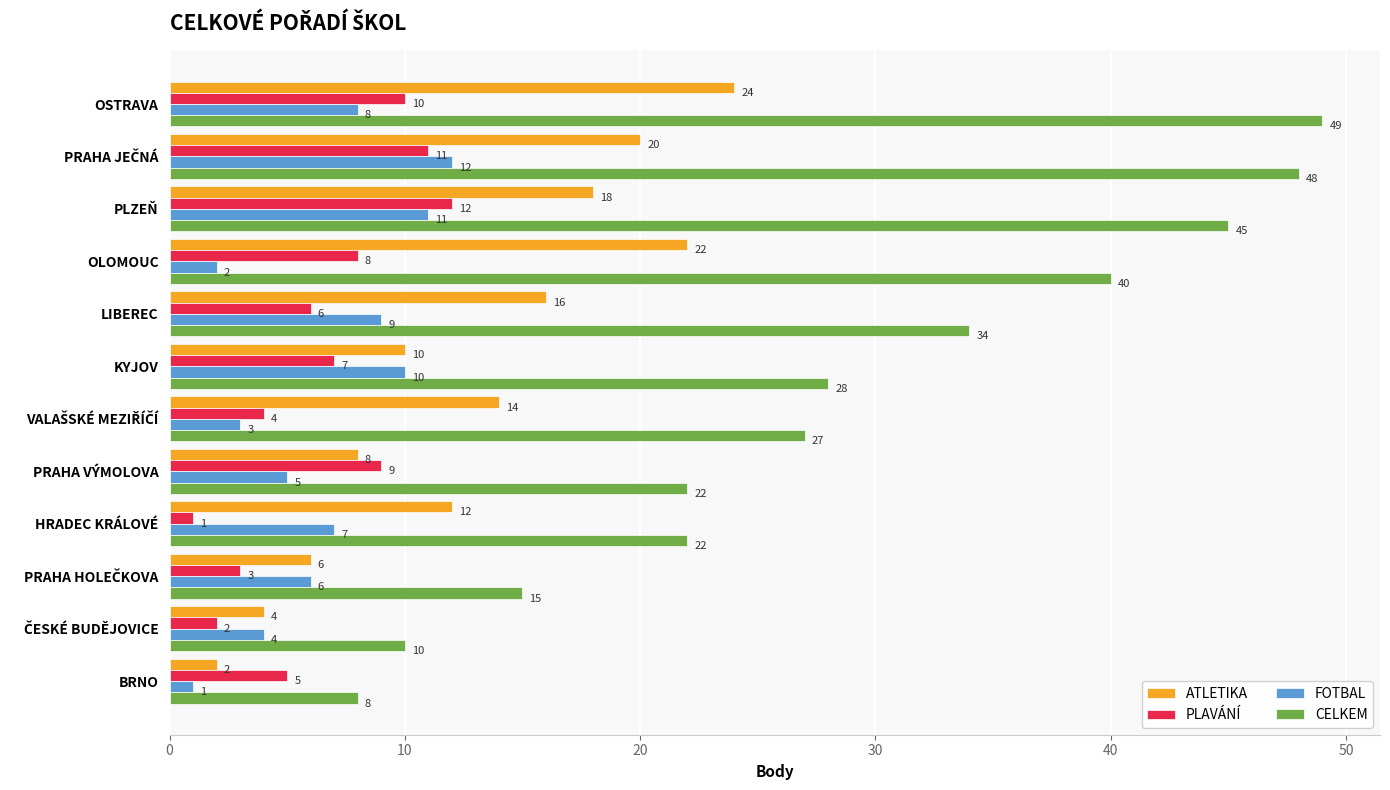

How many data points in FOTBAL are less than 7?

6